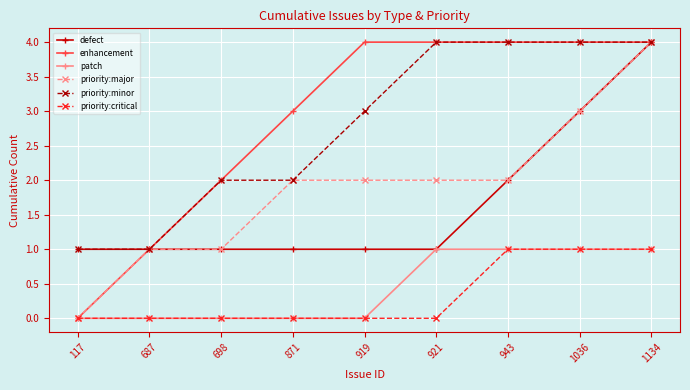

What is the maximum value for priority:minor?

4